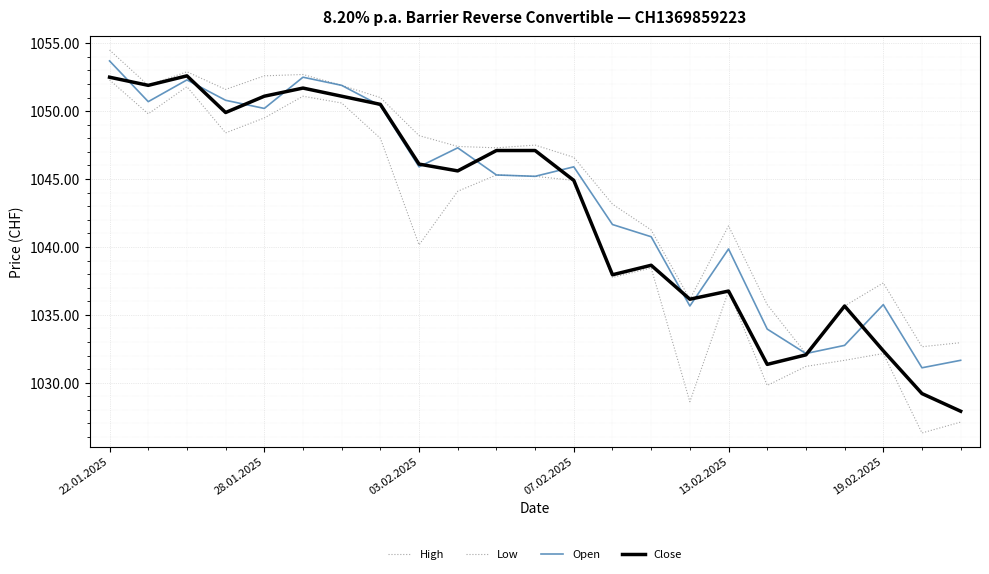

At which label is Open closest to 104240?

13